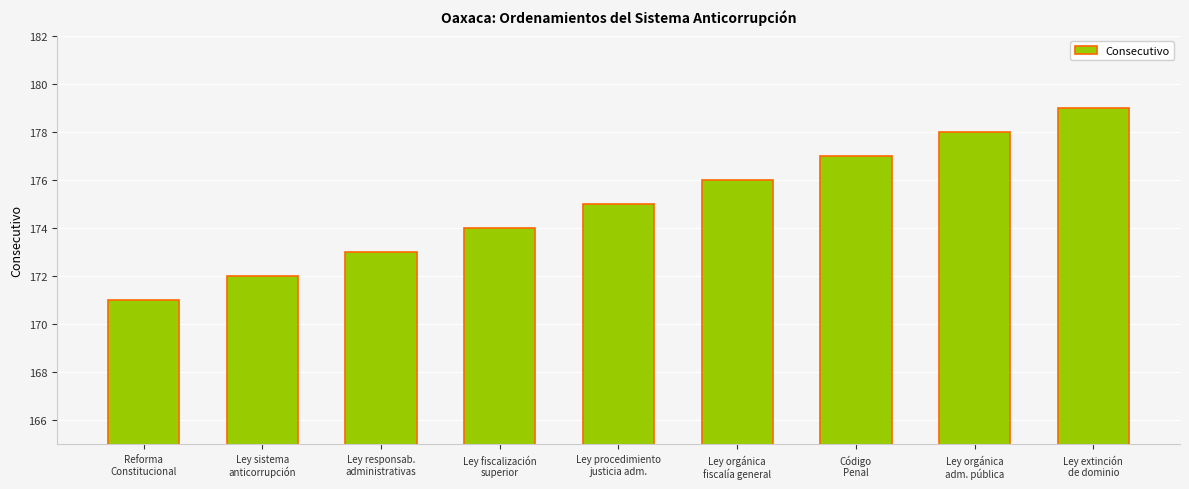

Are the bars grouped side by side (vs. stacked)?

No